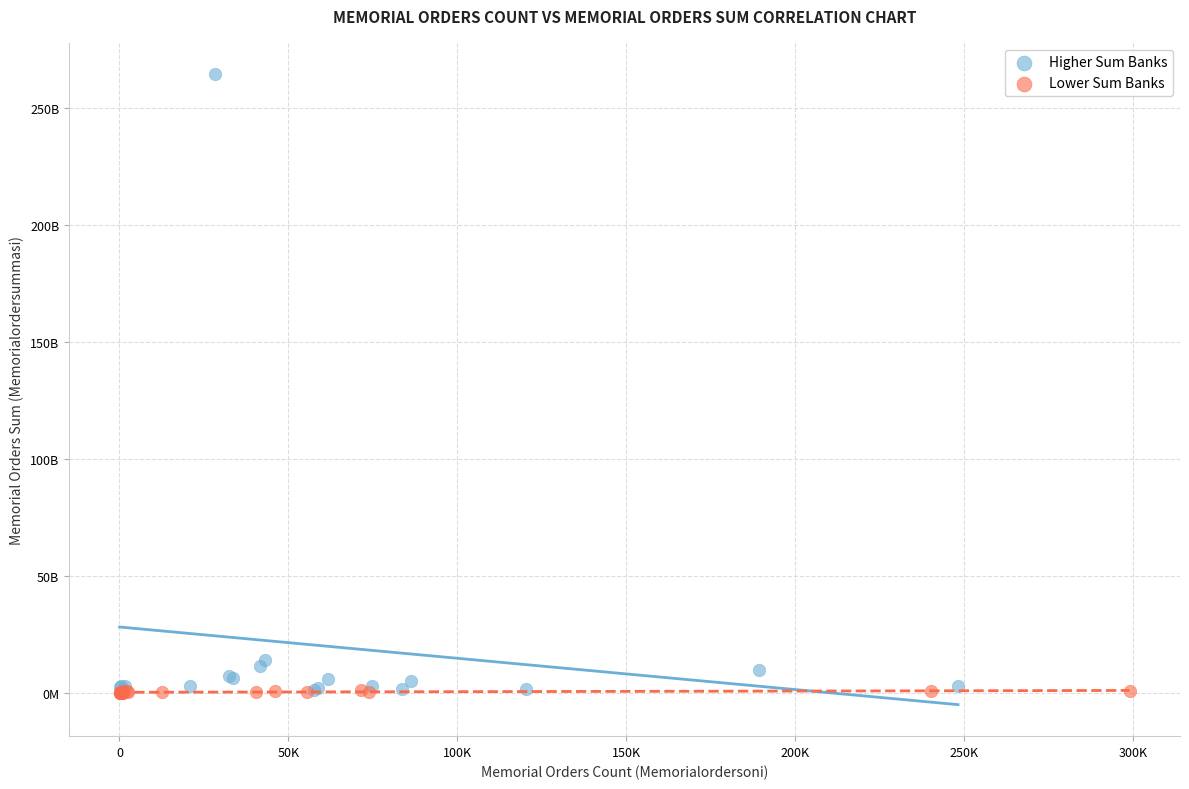

Which series has the widest spread of Y values?

Higher Sum Banks